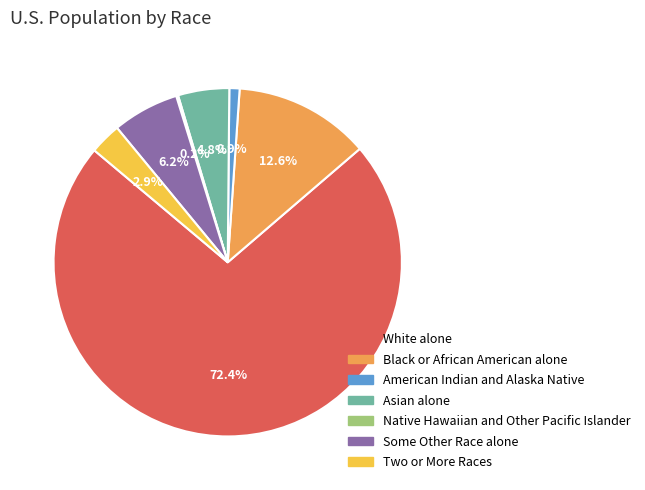

Is there a majority slice in this chart?

Yes